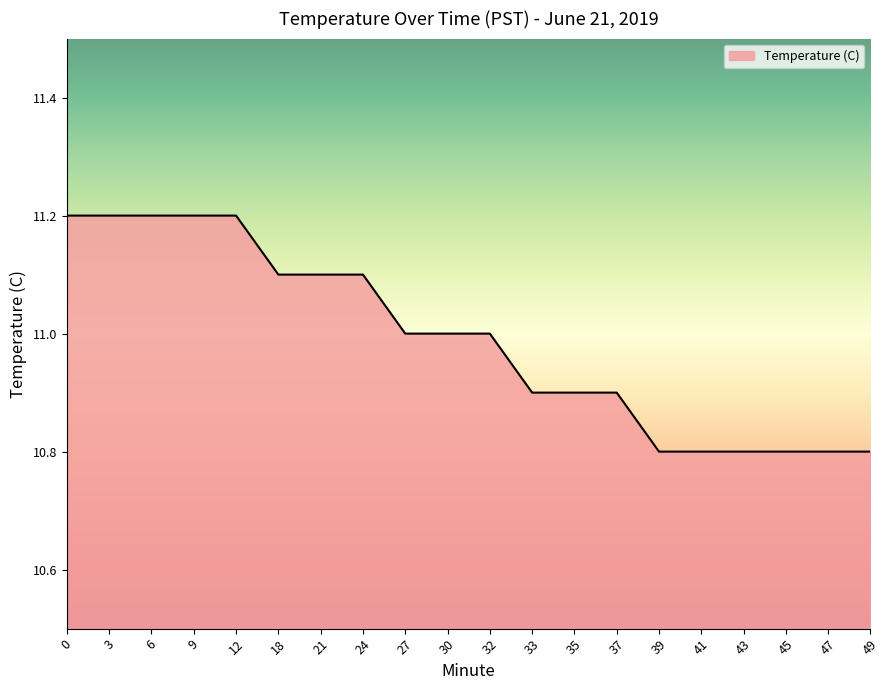

What is the smallest value displayed?

10.8